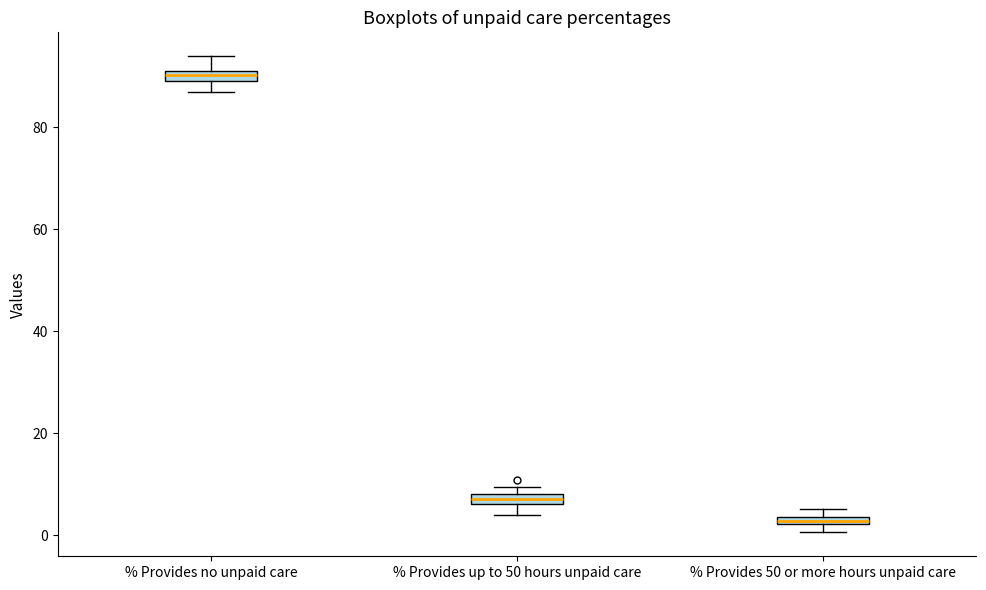

Where is the lower edge of the box for % Provides 50 or more hours unpaid care on the y-axis? The values are not printed on the chart, so give them approximately, as read against the axis.

2